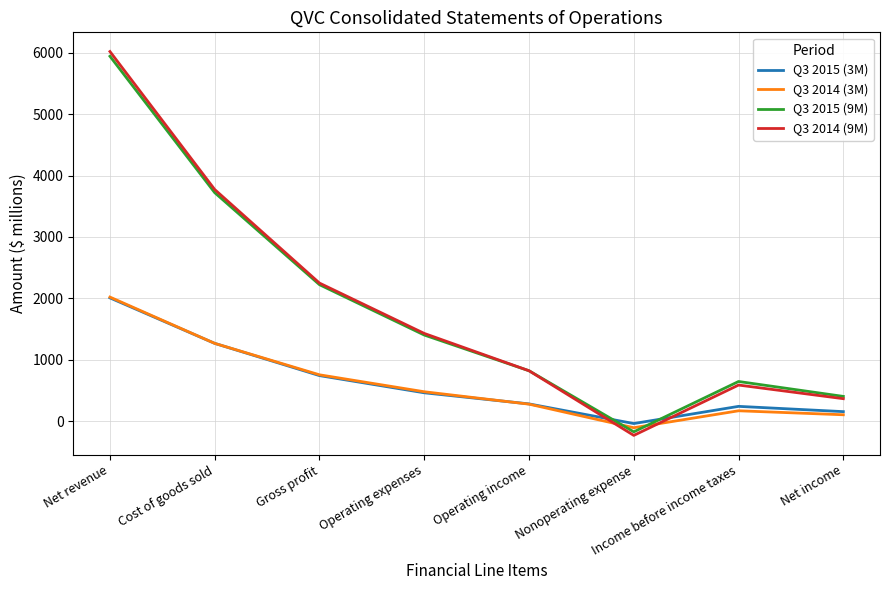

Is the value of Q3 2014 (9M) at Net revenue greater than the value of Q3 2015 (9M) at Net income?

Yes